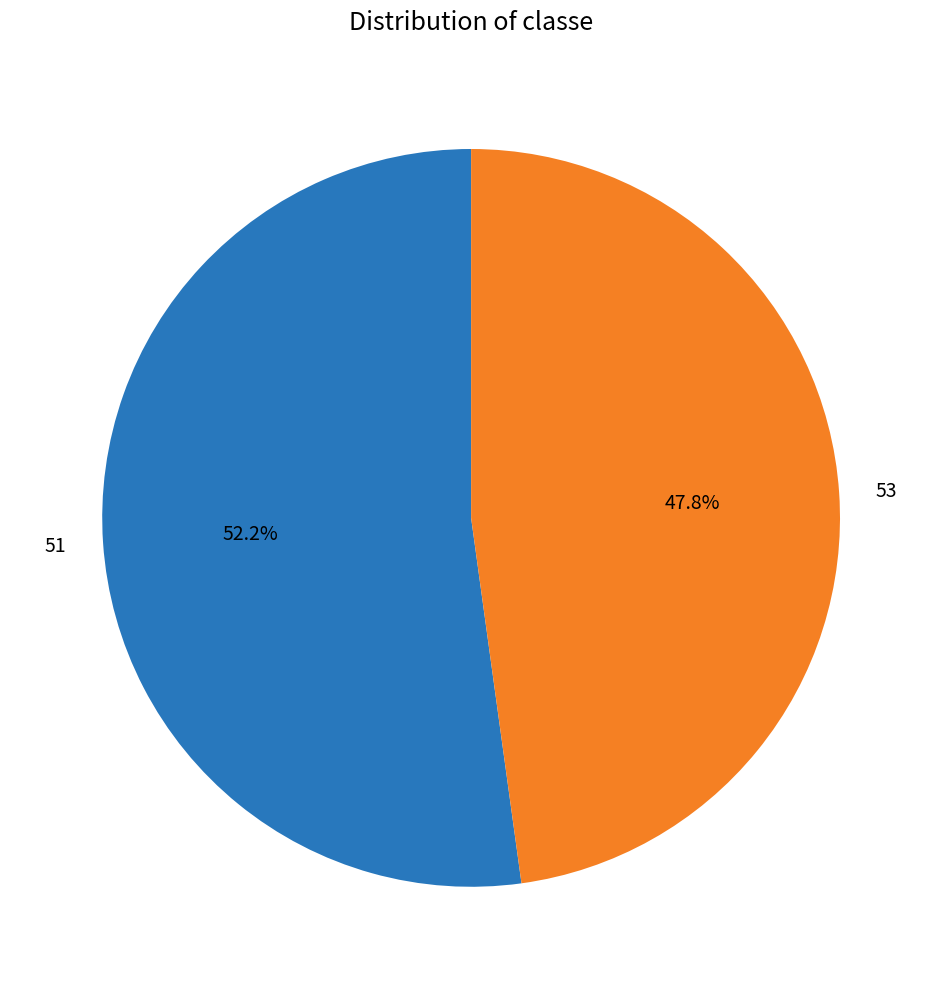

What percentage is the 51 slice, to the nearest percent?

52%